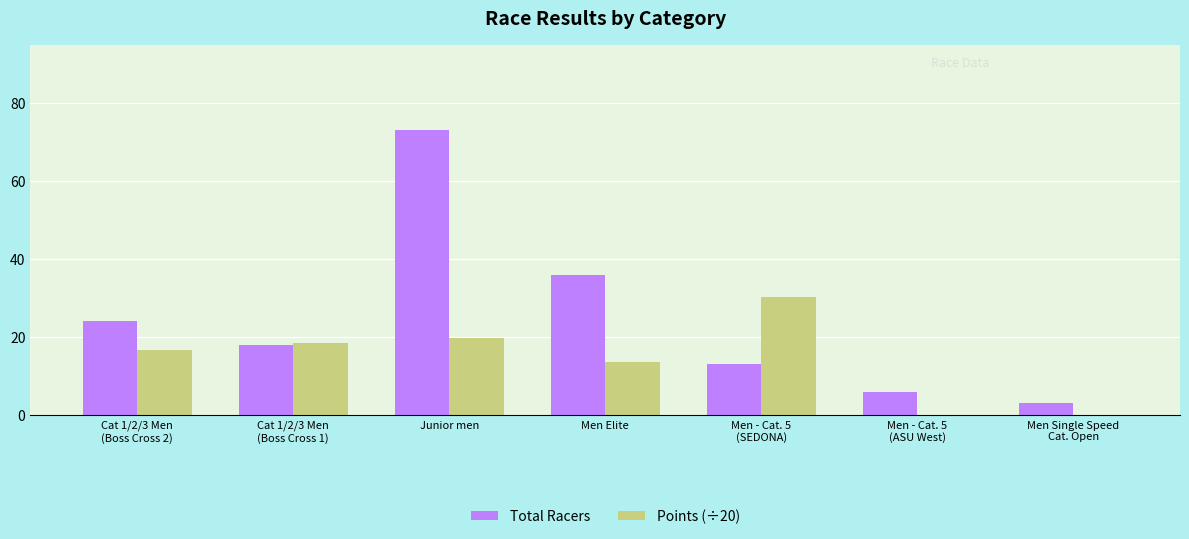

Between Junior men and Men - Cat. 5
(ASU West), which series saw the biggest shift?

Total Racers